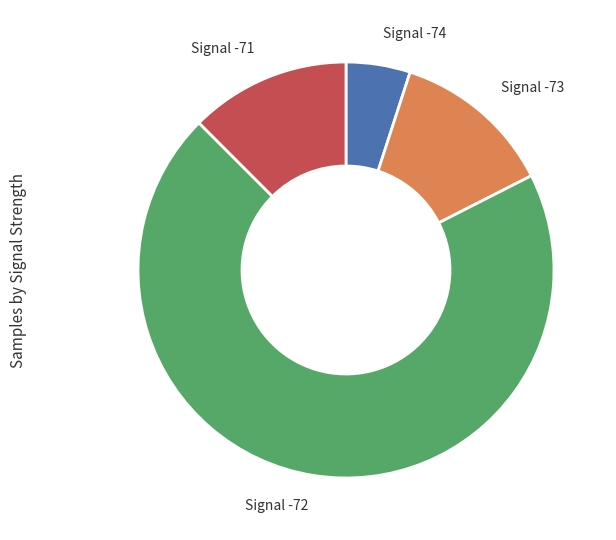

Which slice represents more than half of the pie?

Signal -72